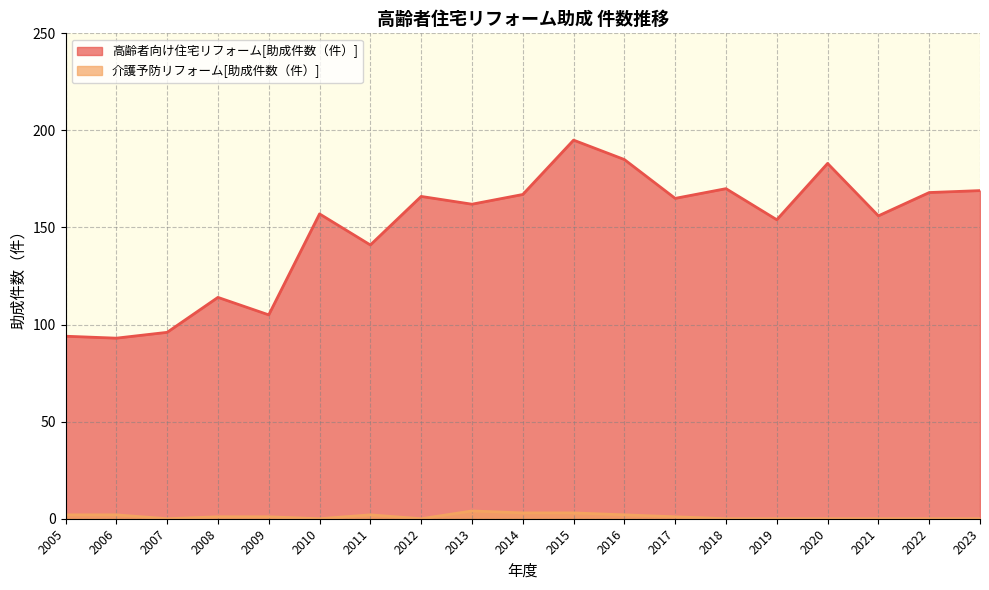

Which series changed the most between 2007 and 2018?

高齢者向け住宅リフォーム[助成件数（件）]